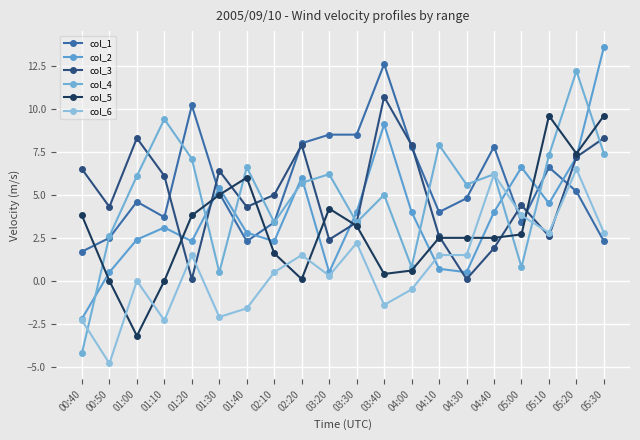

How many values in the col_6 series exceed 1?

10